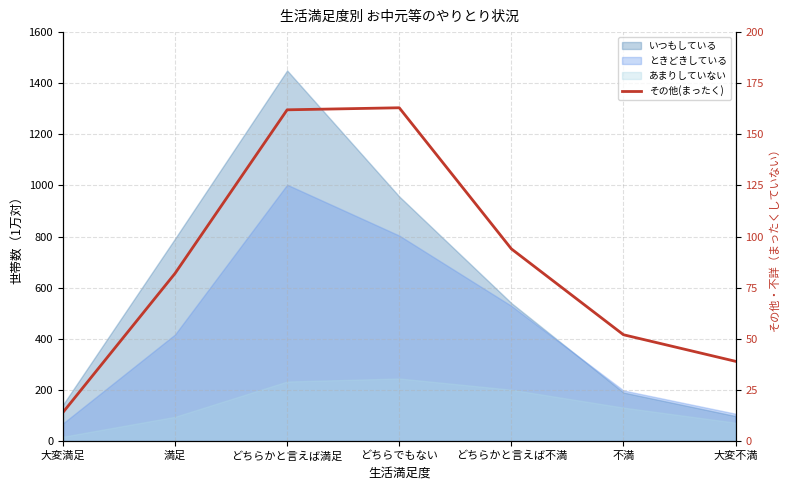

Reading right to left, extract all data points from this chart.

大変不満=39	不満=52	どちらかと言えば不満=94	どちらでもない=163	どちらかと言えば満足=162	満足=82	大変満足=14